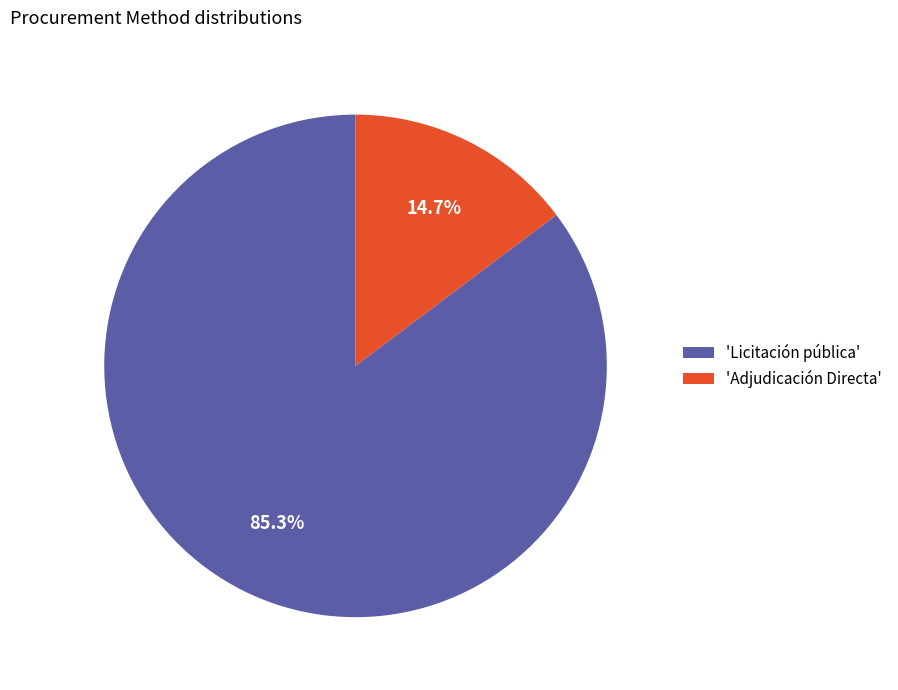

Rank the categories by value from lowest to highest.

'Adjudicación Directa', 'Licitación pública'